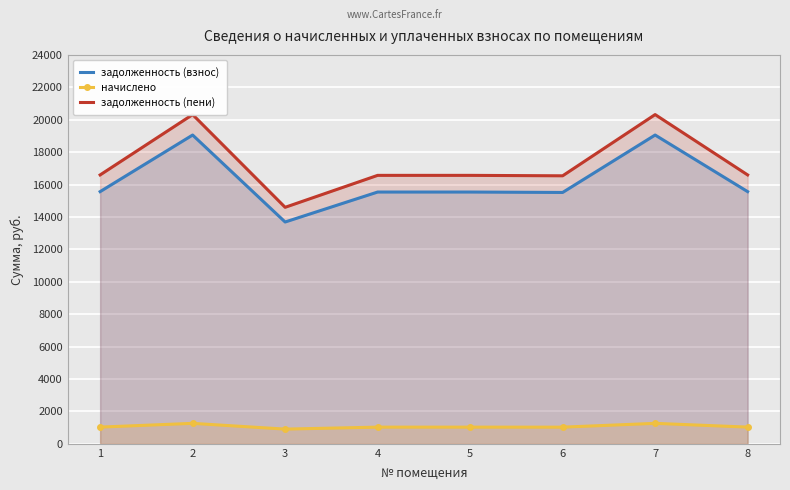

Which series has the largest range (max minus min)?

задолженность (пени)